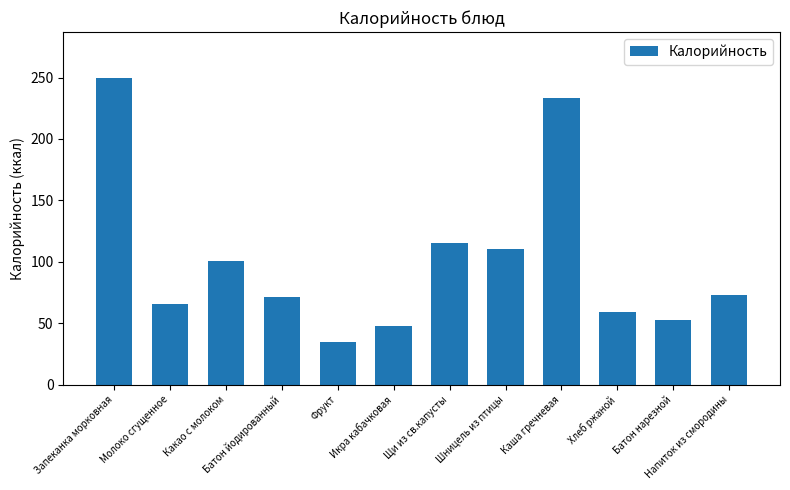

What is the ratio of the value at Шницель из птицы to the value at Каша гречневая?

0.5